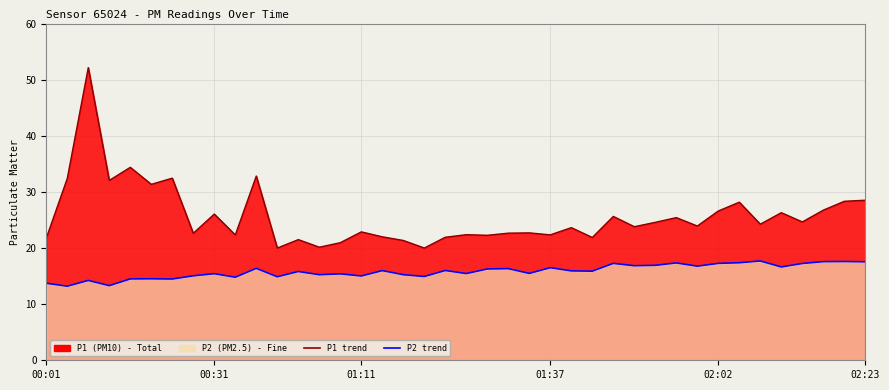

What is the difference between the maximum and minimum values in the P1 line series?

32.1